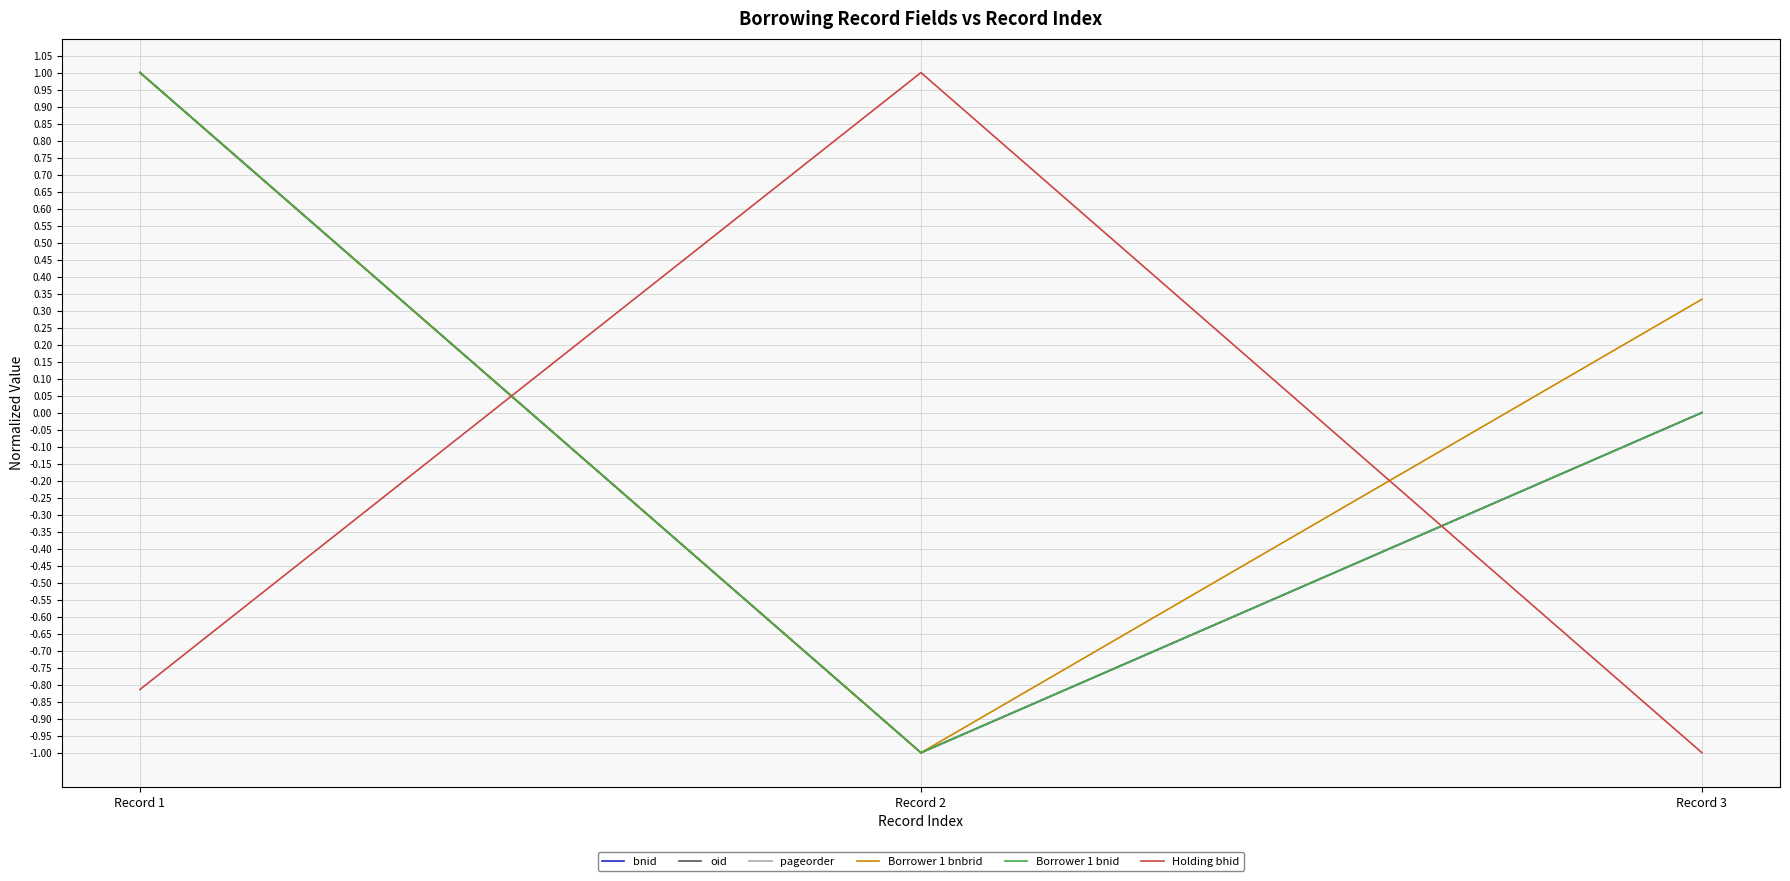

Does the chart display data point markers on the line(s)?

No